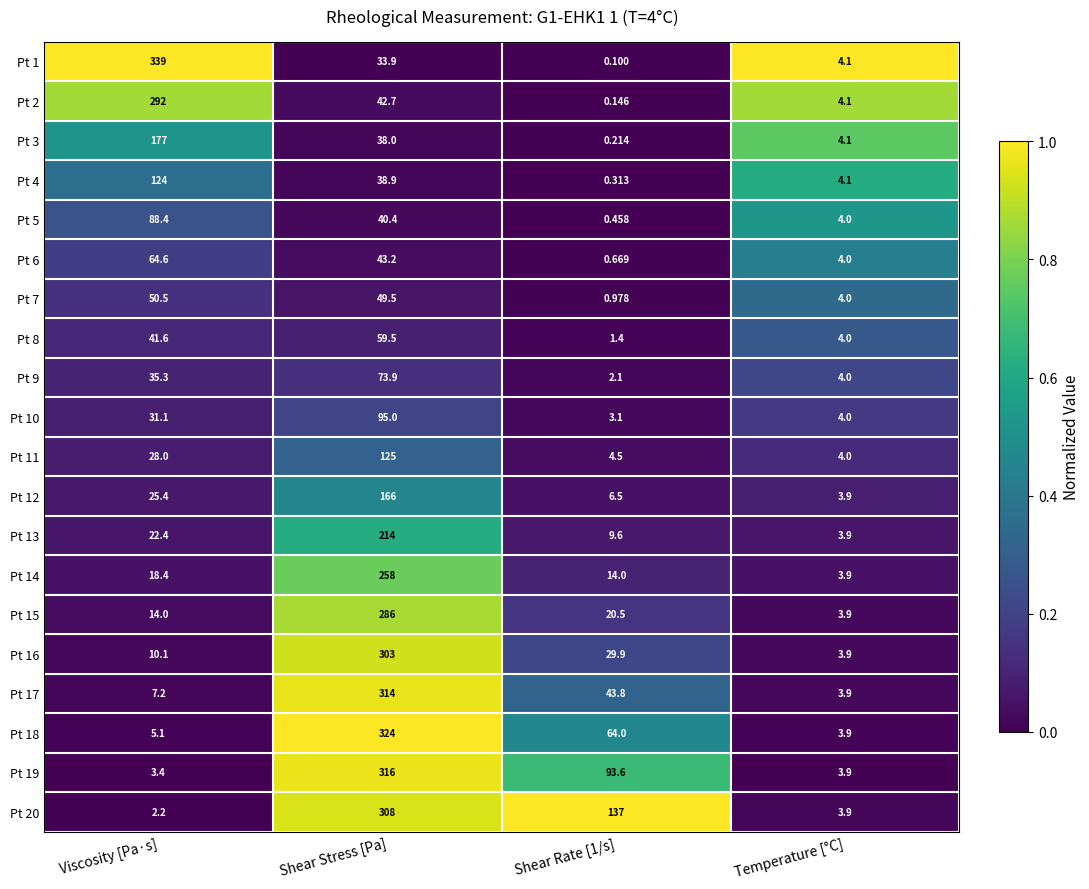

At which category is the sum across all series the highest?

Shear Stress [Pa]